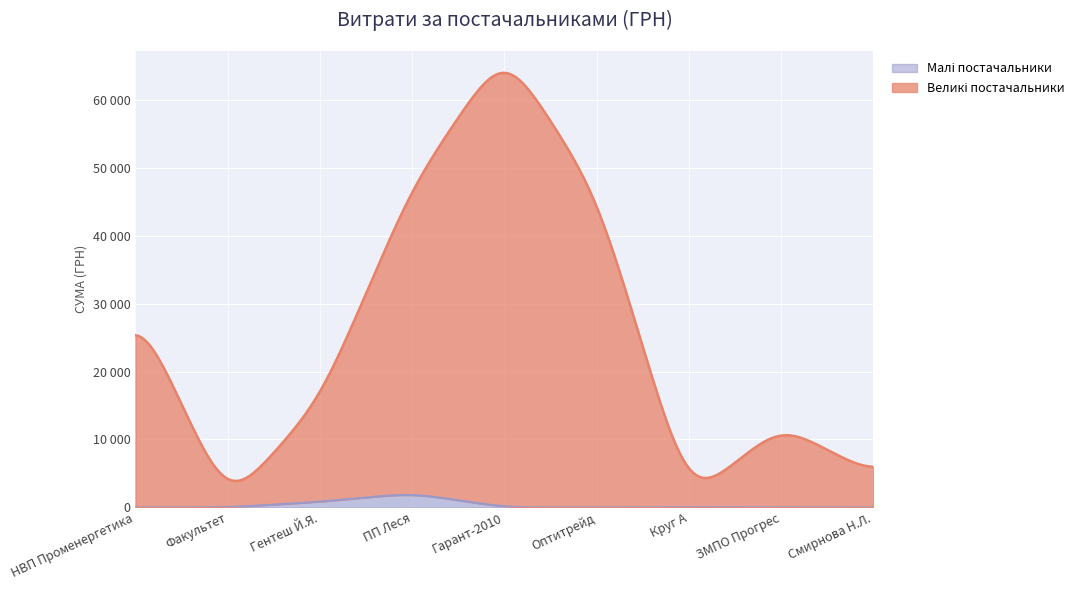

In Великі постачальники, how many points are higher than both neighbors (excluding endpoints)?

2